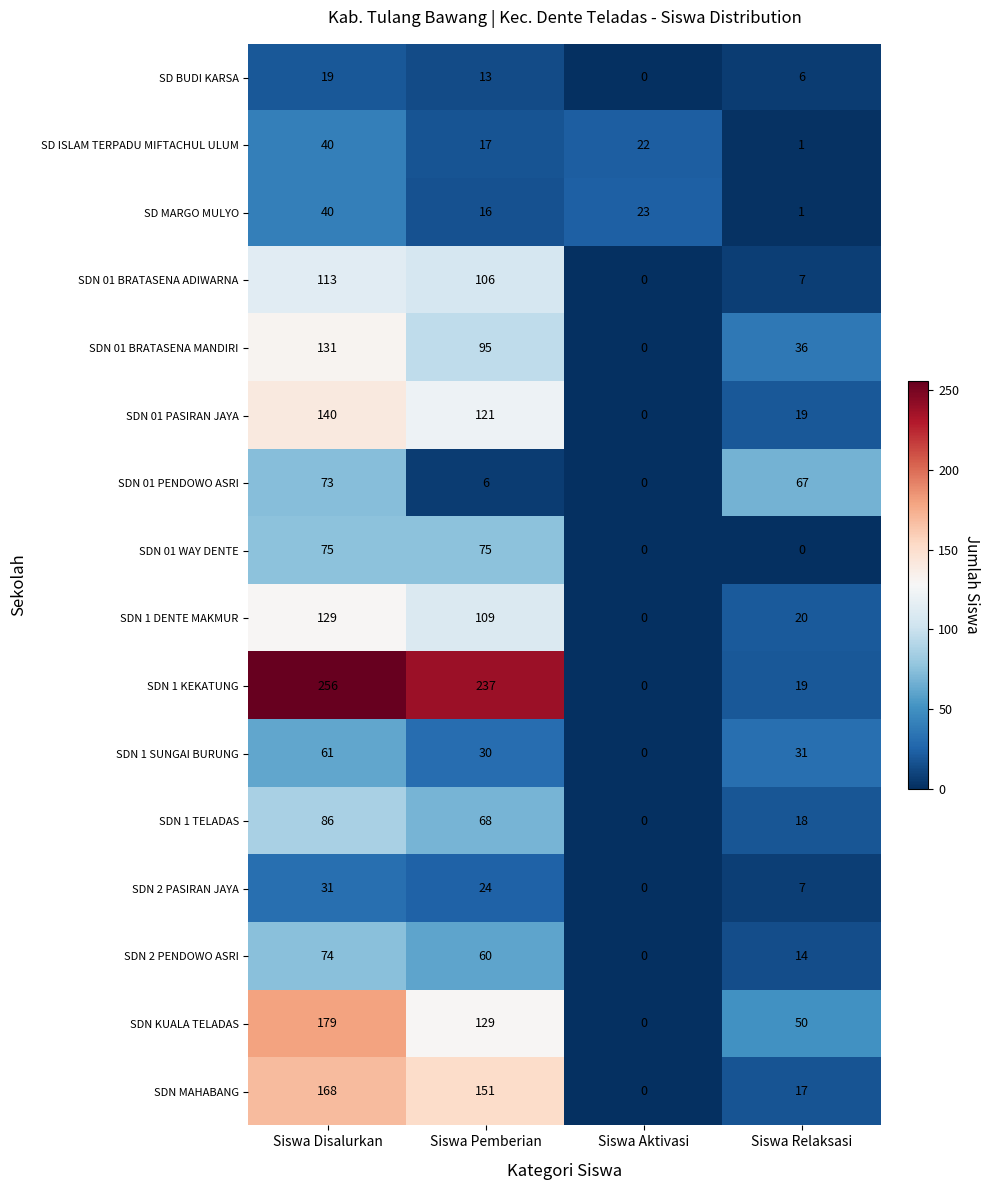

Rank the categories by SDN 1 KEKATUNG value from highest to lowest.

Siswa Disalurkan, Siswa Pemberian, Siswa Relaksasi, Siswa Aktivasi